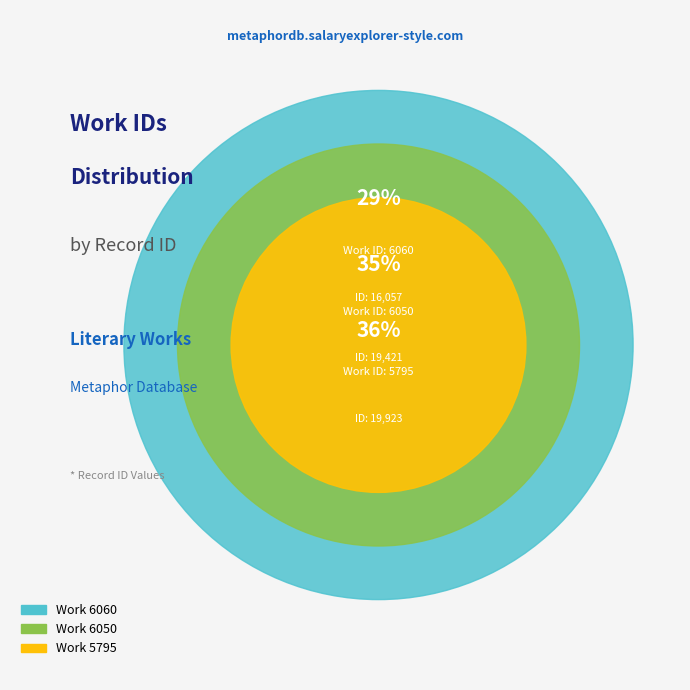

Does any single category account for the majority?

No